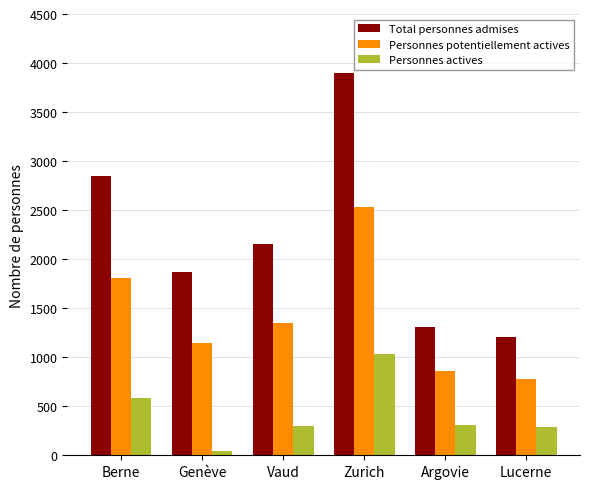

At which category is the sum across all series the highest?

Zurich